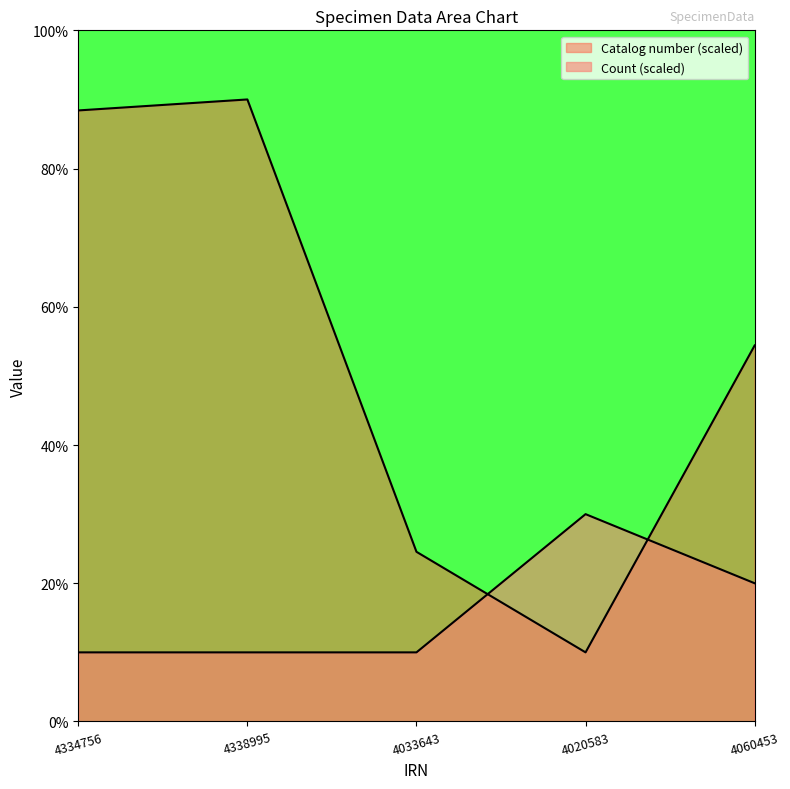

How many times do Catalog number (scaled) and Count cross each other?

2